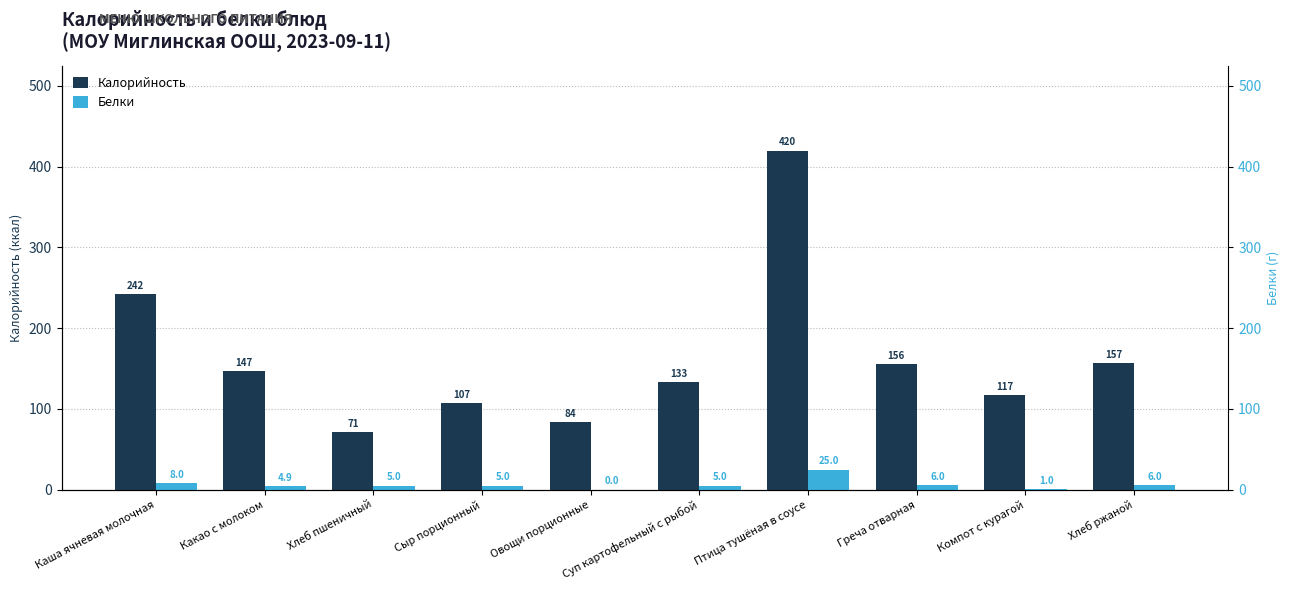

What is the value of the Белки bar at the 1st from the left?

8.0